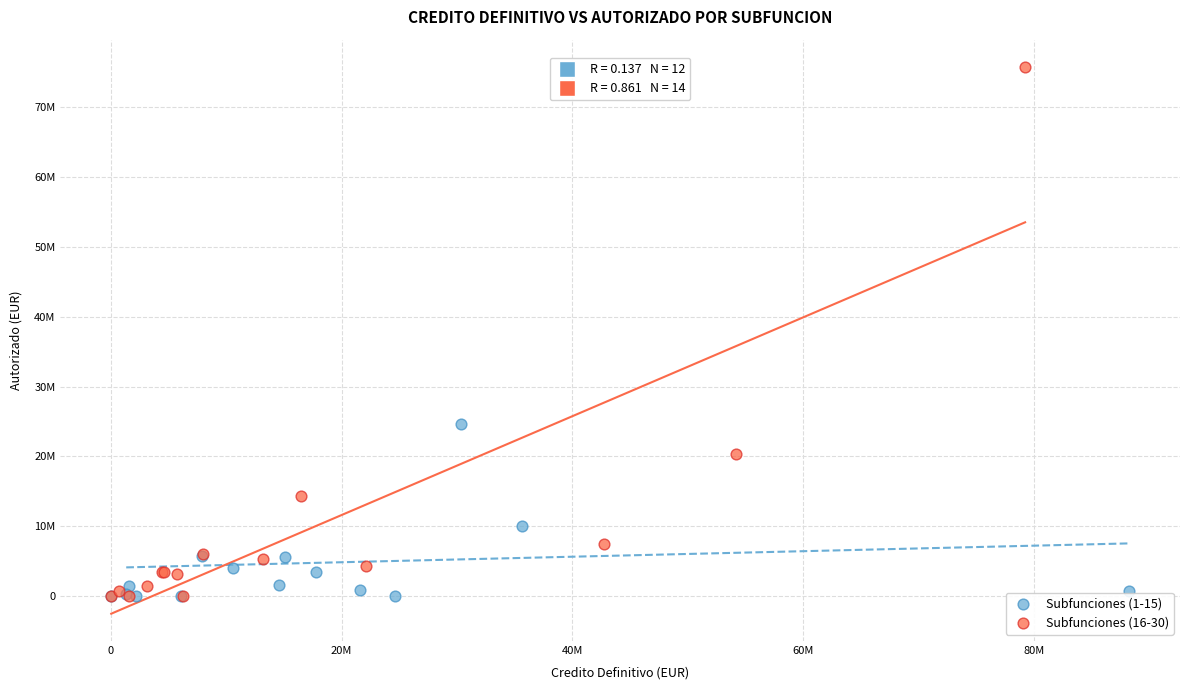

Which series has the widest spread of Y values?

Subfunciones (16-30)